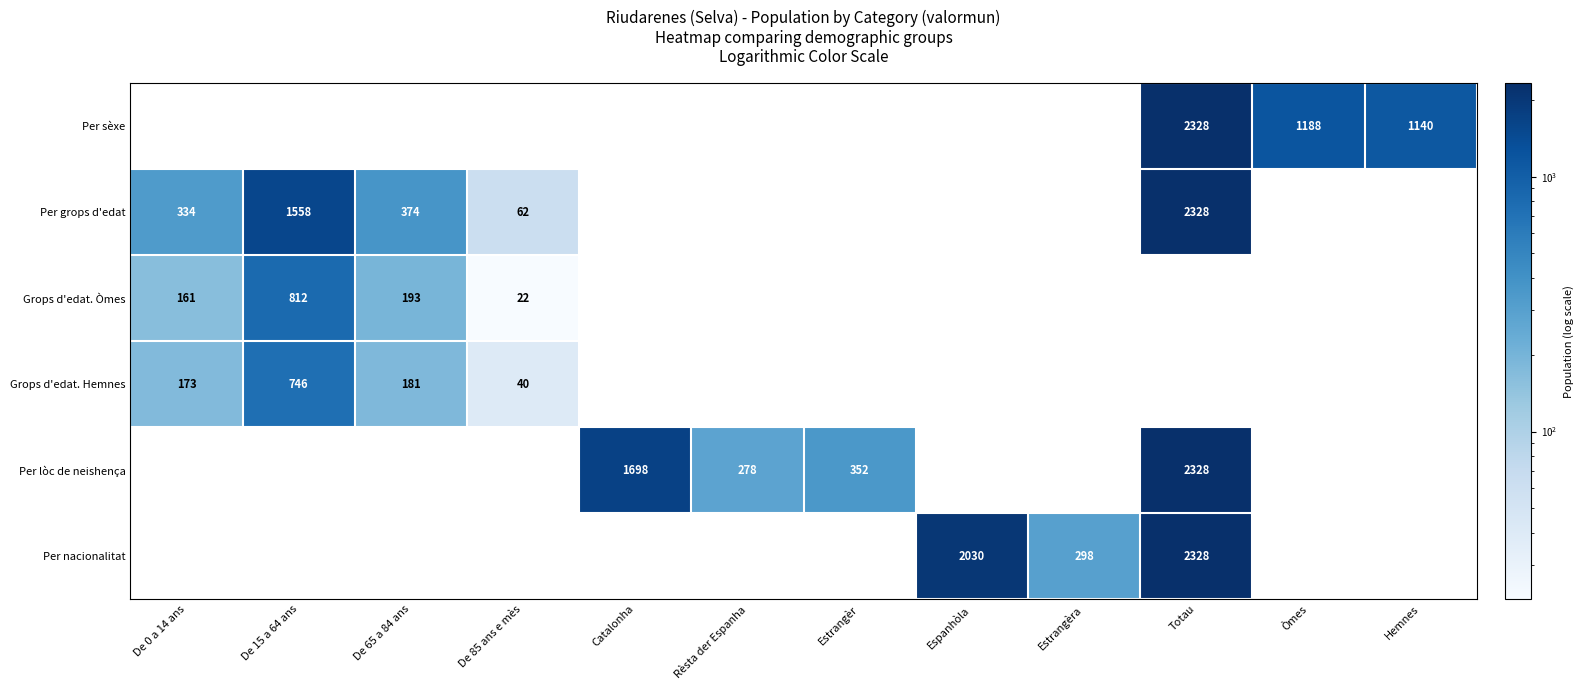

Is it true that Grops d'edat. Hemnes equals 283 at De 0 a 14 ans?

False